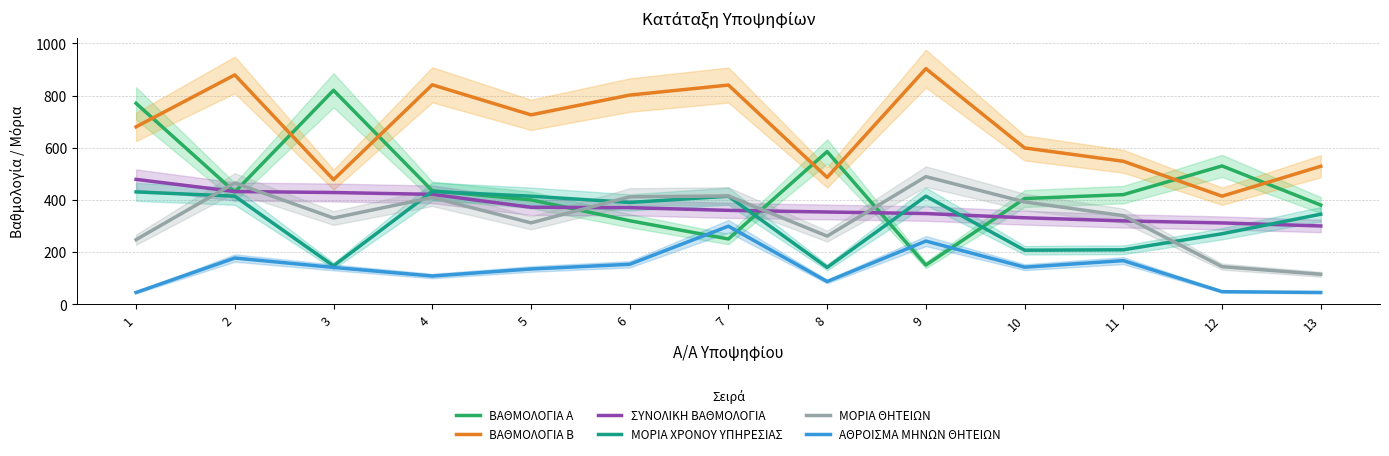

What is the total value across all series at 6?

2446.3